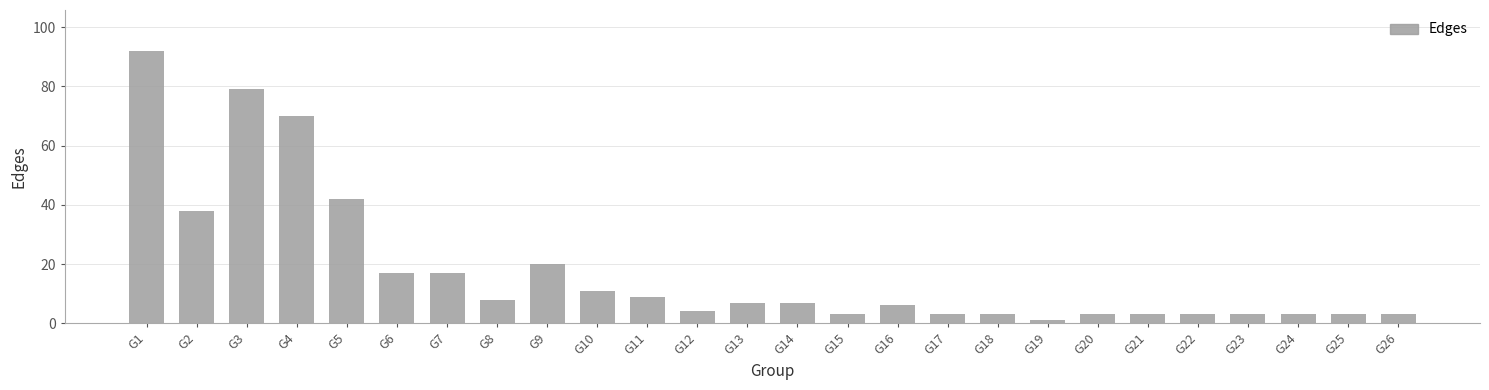

The value at G5 is 42. True or false?

True